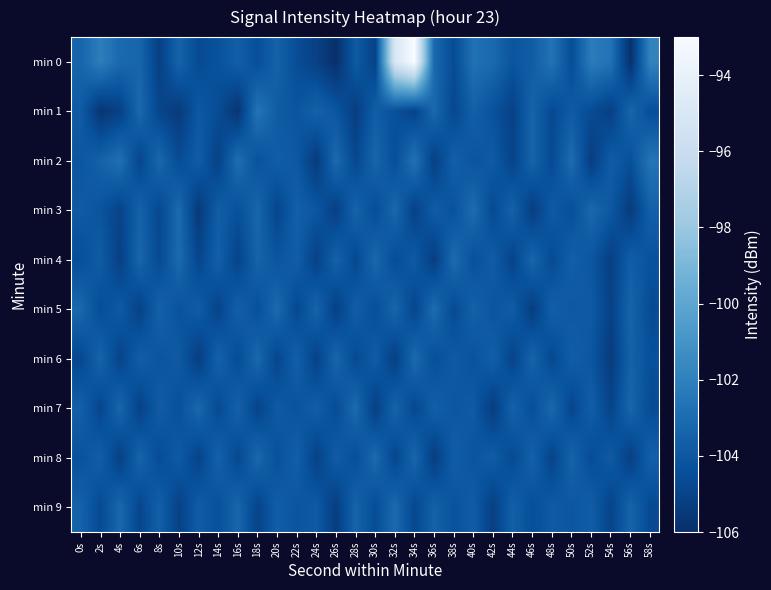

Which has a higher value, 20s or 42s?

42s